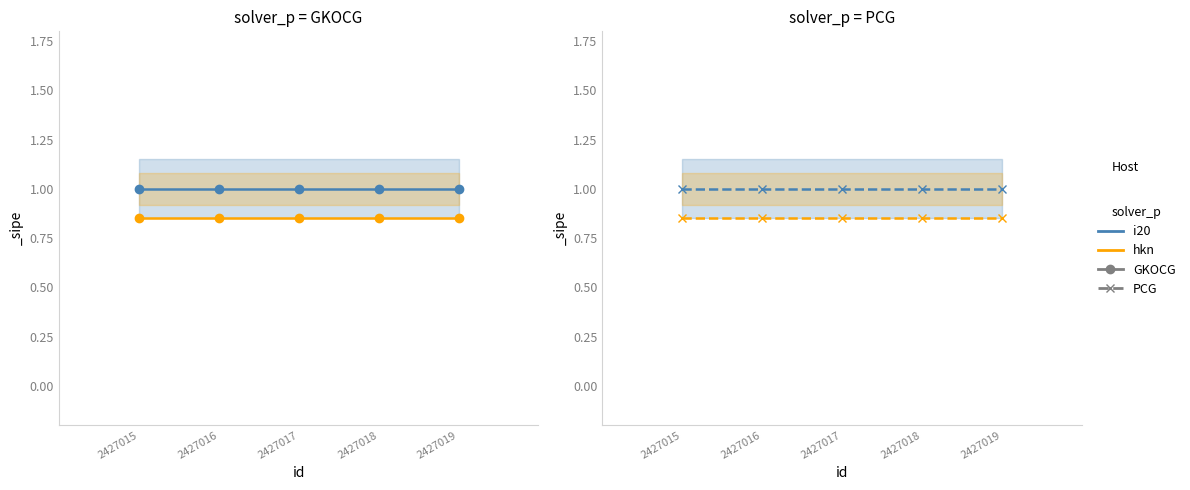

Which category has the highest value across all series?

2427015